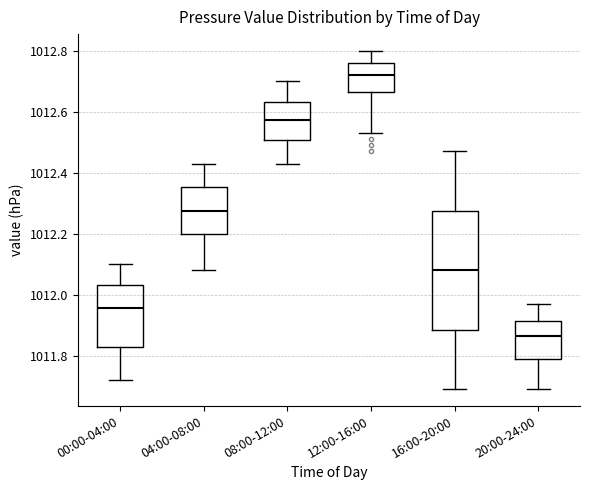

Where does the lower whisker of the box for 20:00-24:00 end on the y-axis? The values are not printed on the chart, so give them approximately, as read against the axis.

1011.70